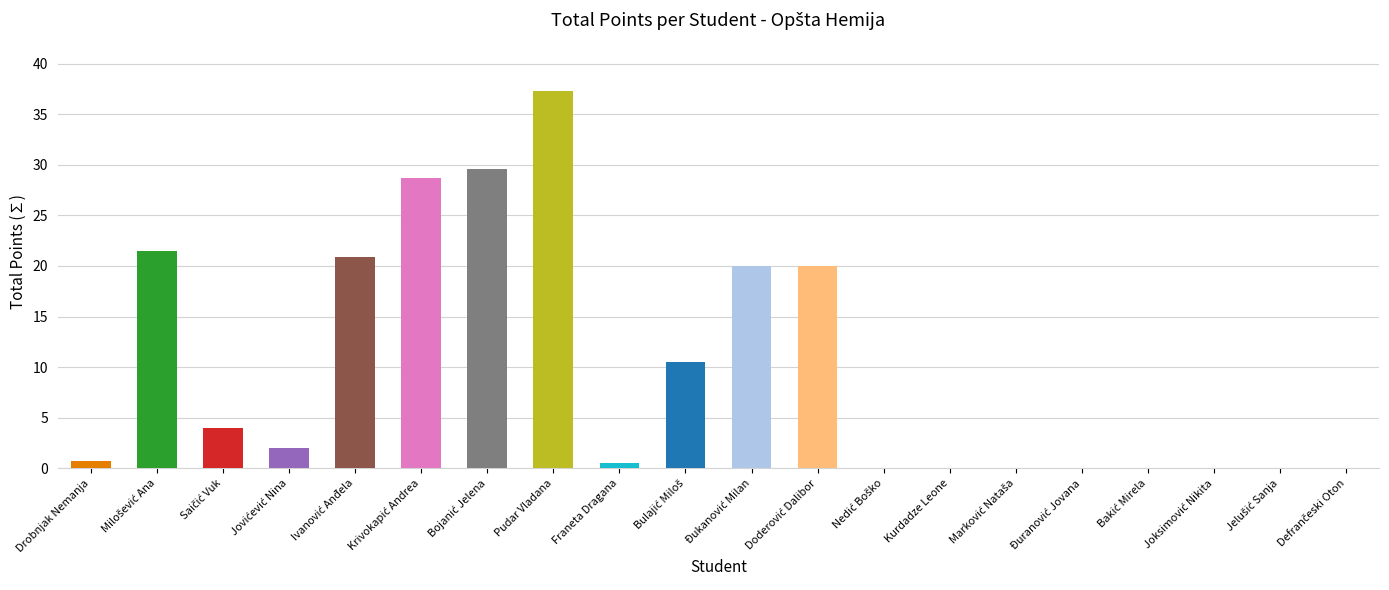

What is the greatest value displayed?

37.3